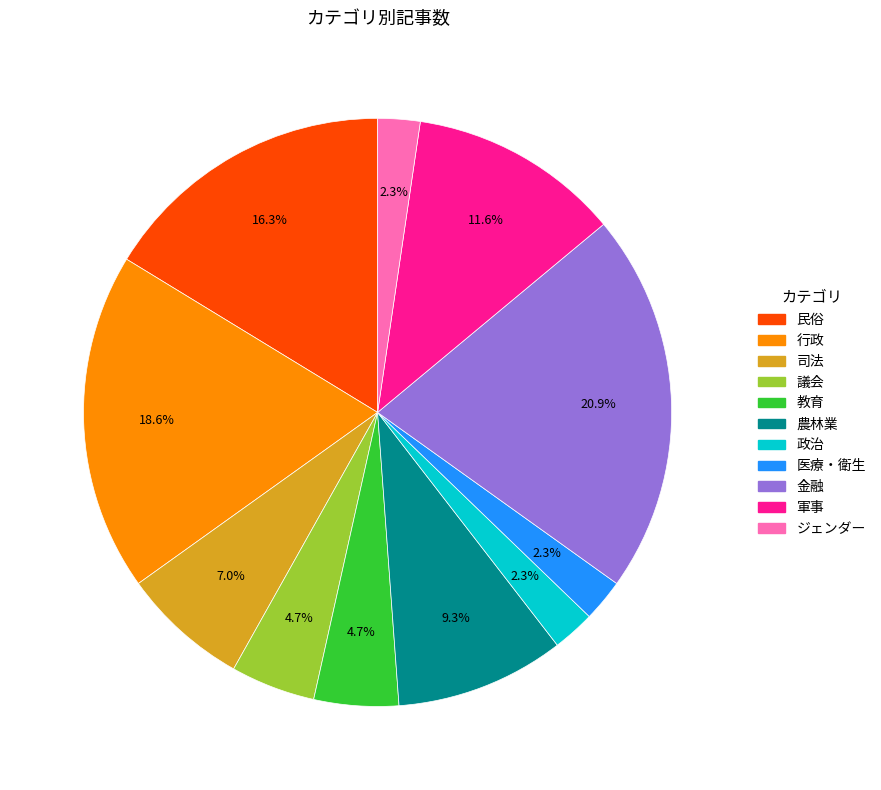

Count the number of slices in the pie.

11